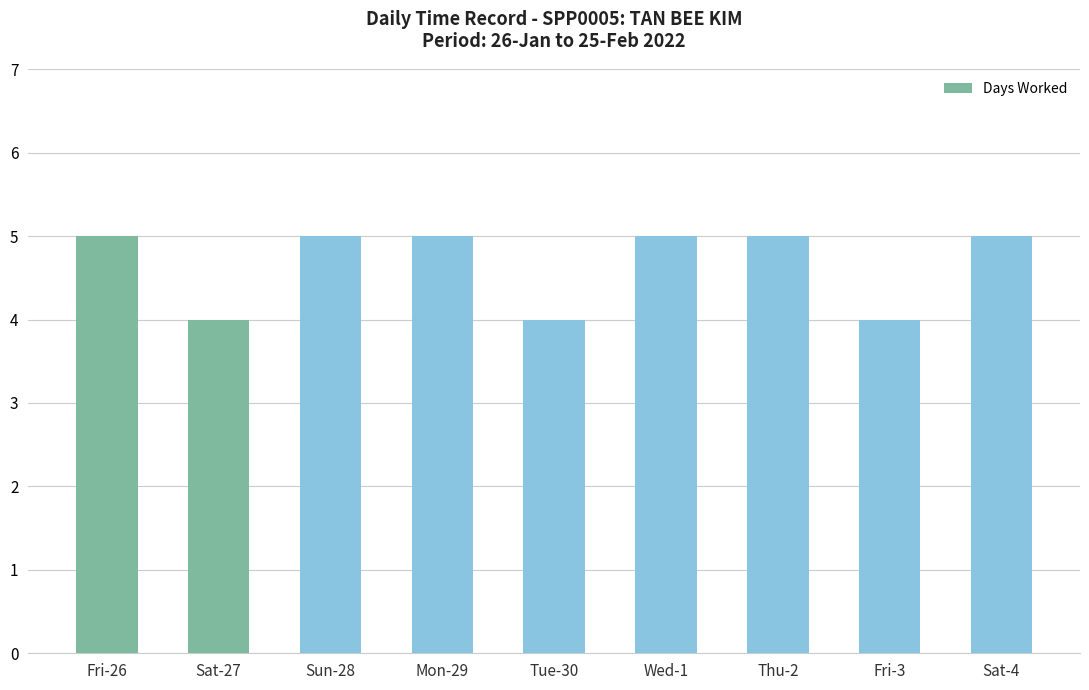

What is the difference between the second highest and second lowest values?

1